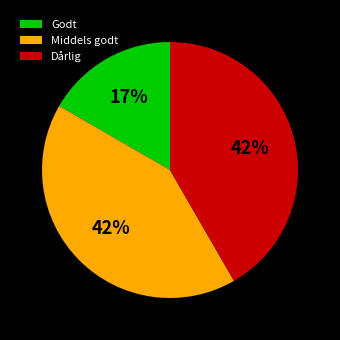

To the nearest percent, what is the combined percentage of Godt and Middels godt?

58%